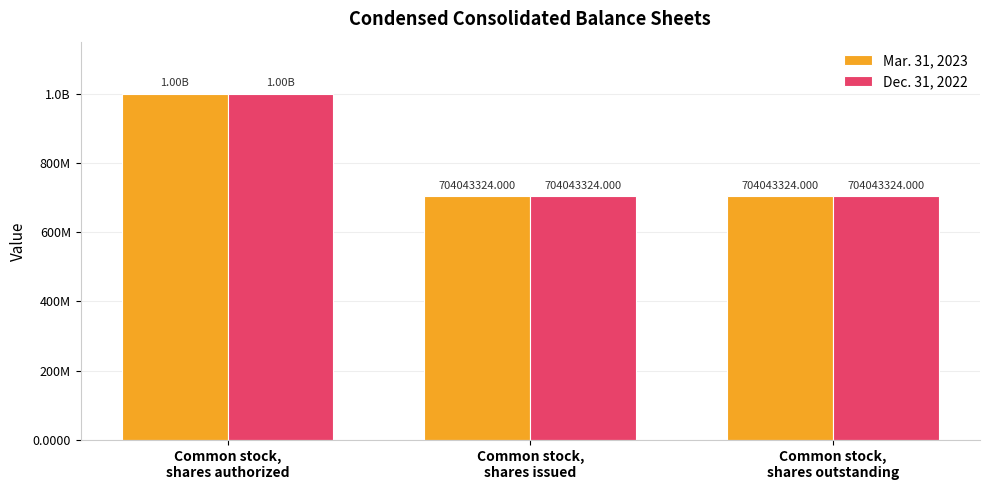

Read the Mar. 31, 2023 value at Common stock,
shares authorized.

1000000000